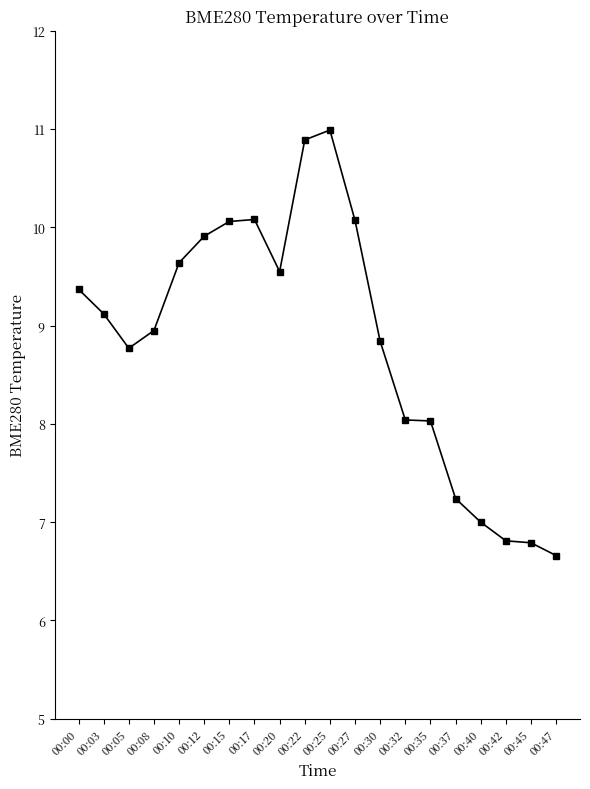

What is the minimum value shown in the chart?

6.7